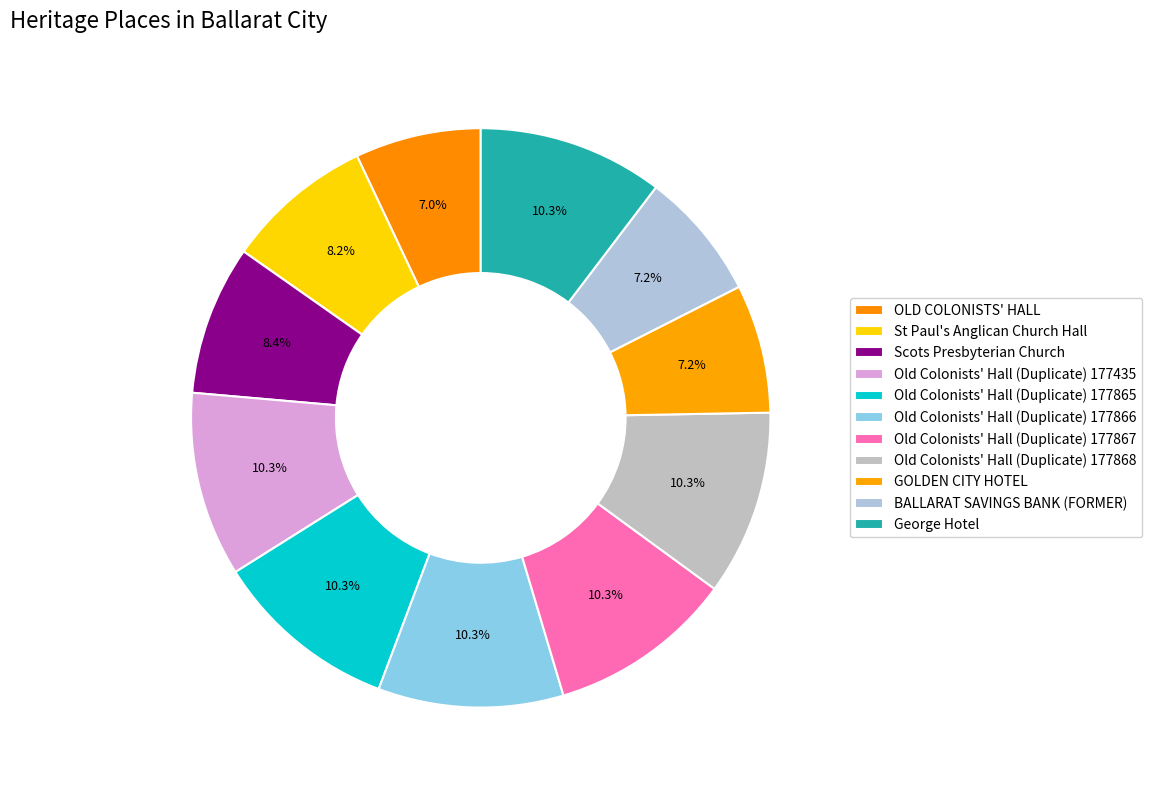

True or false: St Paul's Anglican Church Hall accounts for 8% of the total.

True